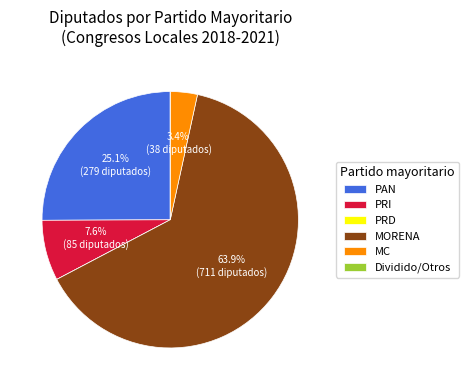

Which has a higher value, MORENA or PAN?

MORENA